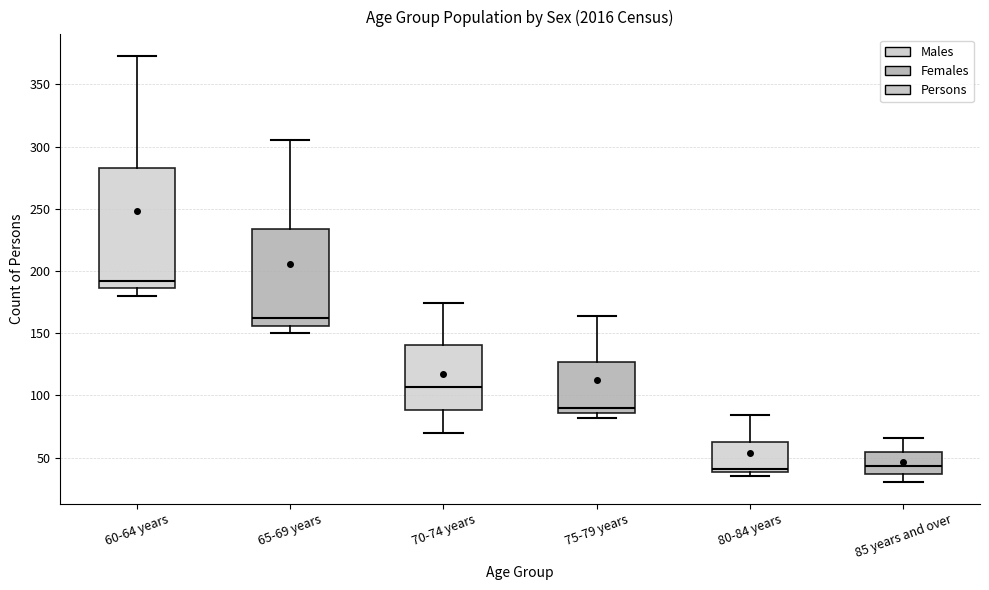

Which box is the tallest, from its lower edge to its upper edge?

60-64 years